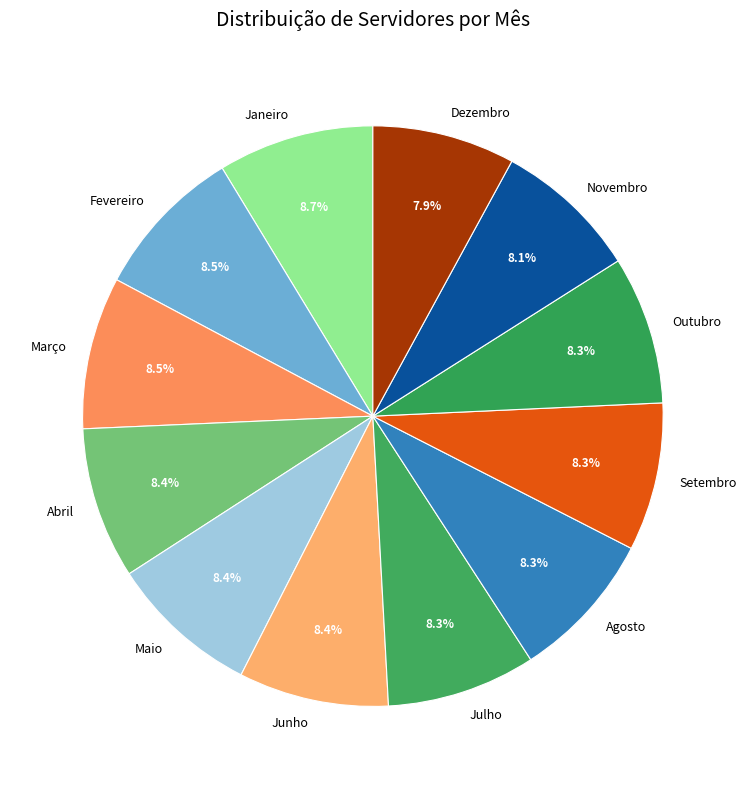

To the nearest percent, what percentage of the pie is Novembro?

8%